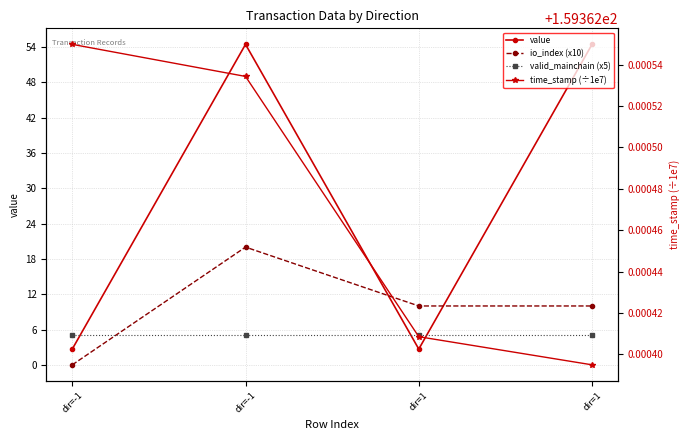

Reading left to right, transcribe all the data shown in this chart.

value: dir=-1=2.7	dir=-1=54.4	dir=1=2.7	dir=1=54.4
io_index (x10): dir=-1=0.0	dir=-1=20.0	dir=1=10.0	dir=1=10.0
valid_mainchain (x5): dir=-1=5.0	dir=-1=5.0	dir=1=5.0	dir=1=5.0
time_stamp (÷1e7): dir=-1=159.4	dir=-1=159.4	dir=1=159.4	dir=1=159.4